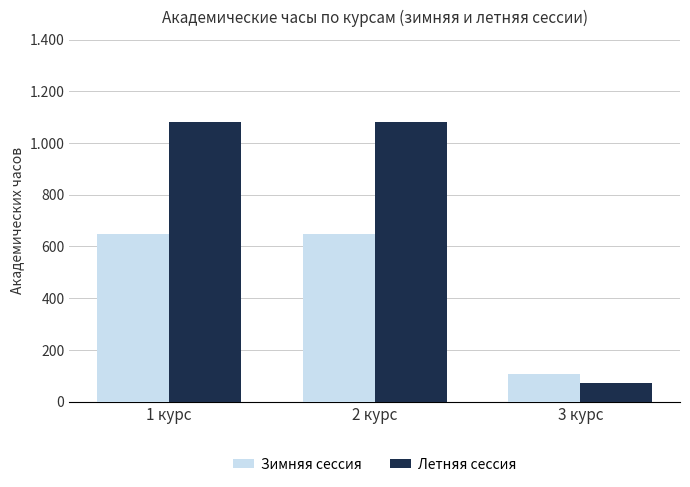

What value does the Летняя сессия series have at 1 курс, to the nearest 100?

1100